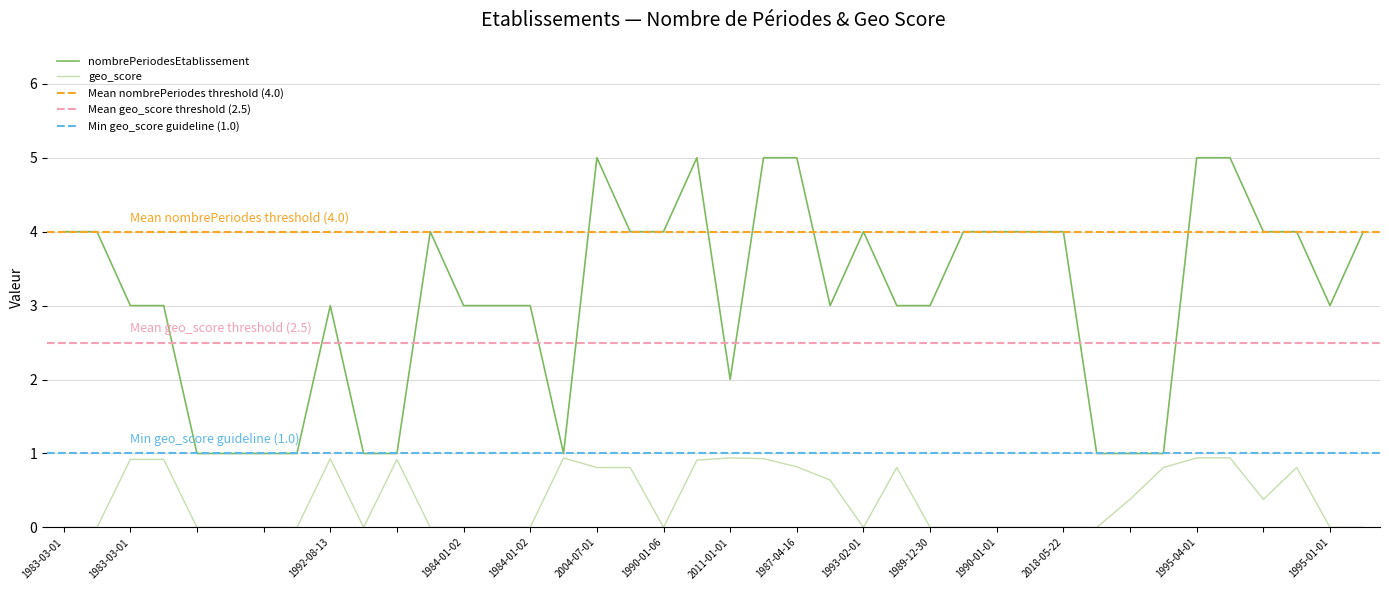

What is the average value?

3